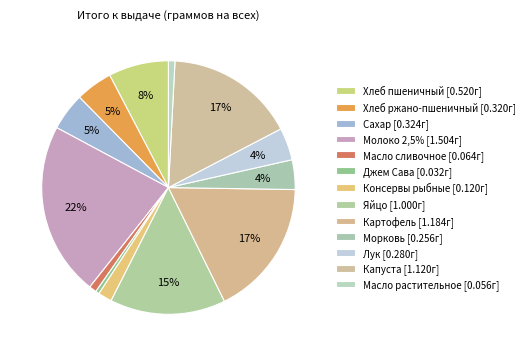

Rank the categories by value from highest to lowest.

Молоко 2,5%, Картофель, Капуста, Яйцо, Хлеб пшеничный, Сахар, Хлеб ржано-пшеничный, Лук, Морковь, Консервы рыбные, Масло сливочное, Масло растительное, Джем Сава